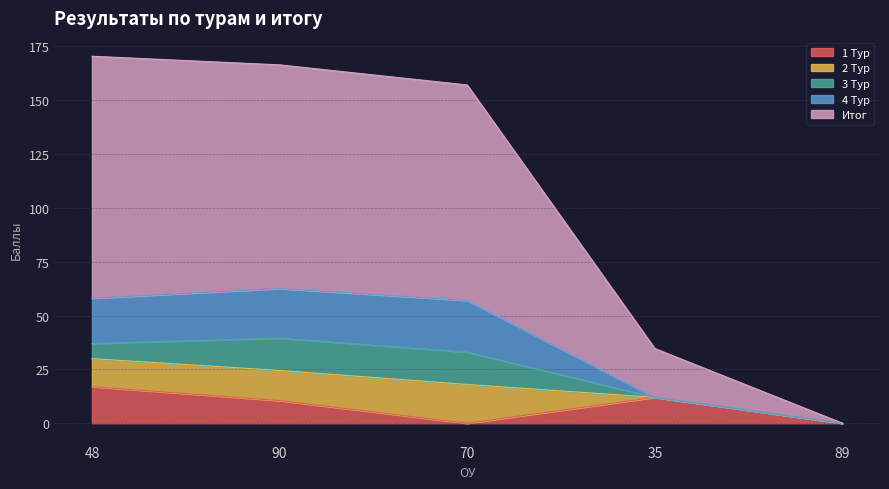

Which series has the largest range (max minus min)?

Итог